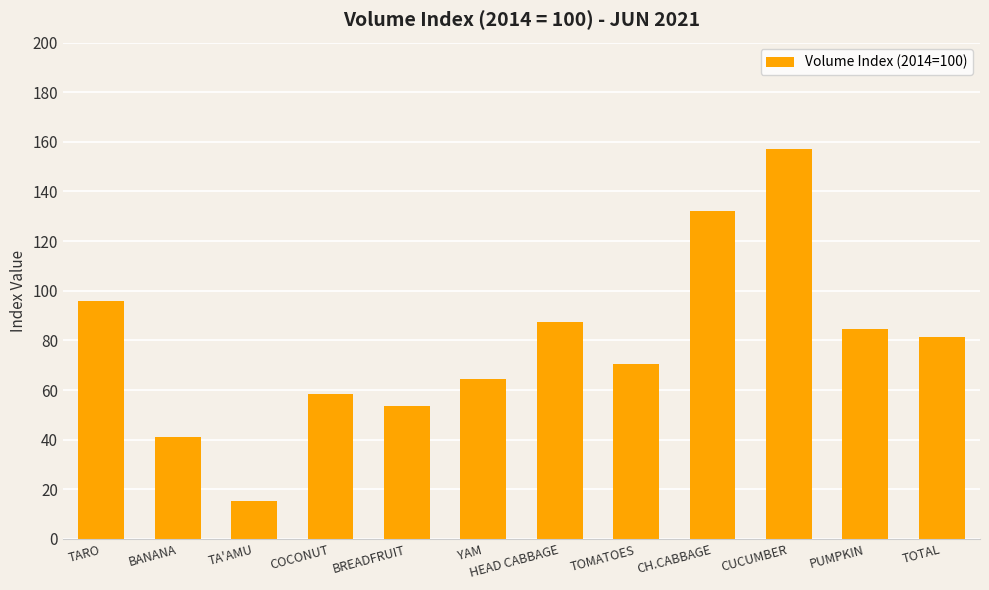

Count the number of categories in the chart.

12